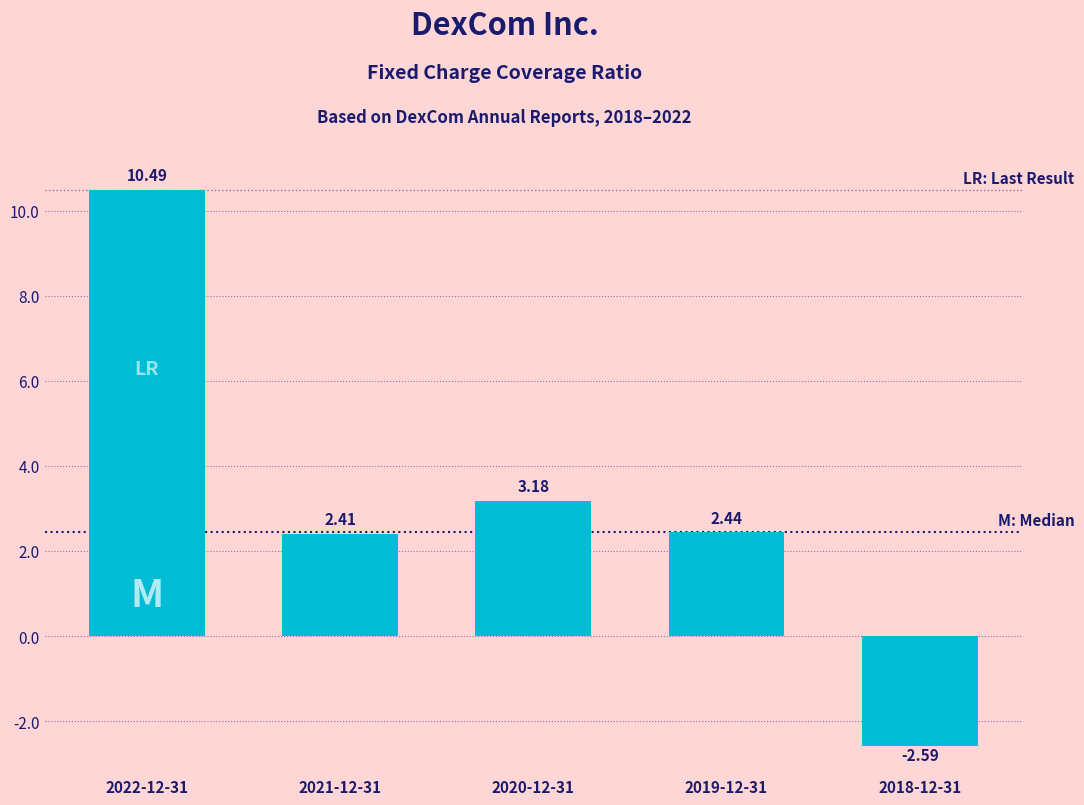

Which has a higher value, 2021-12-31 or 2020-12-31?

2020-12-31